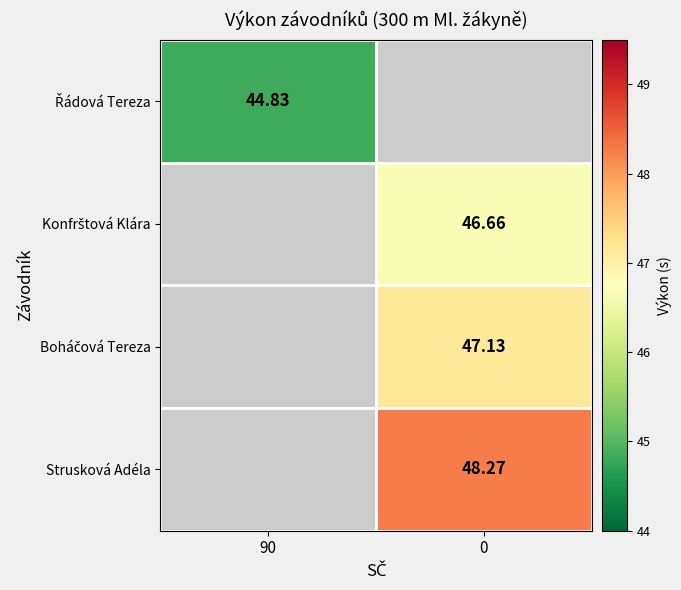

True or false: Řádová Tereza has a value of 65.9 at 90.

False